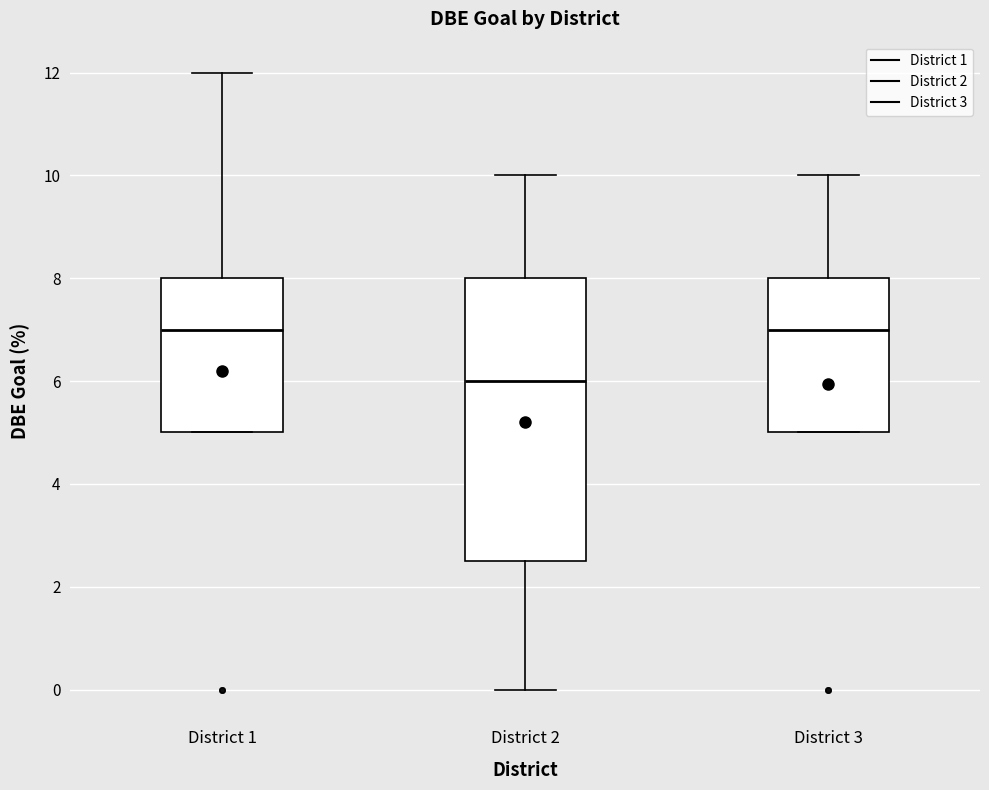

Reading left to right, transcribe this box plot: for each box, give where its median line is, the range the box spans, and where its two whiskers end, as read against the y-axis. The values are not printed on the chart, so give them approximately, as read against the axis.

District 1: median 7.0, box 5.0 to 8.0, whiskers 5.0 to 12.0
District 2: median 6.0, box 2.6 to 8.0, whiskers 0.0 to 10.0
District 3: median 7.0, box 5.0 to 8.0, whiskers 5.0 to 10.0